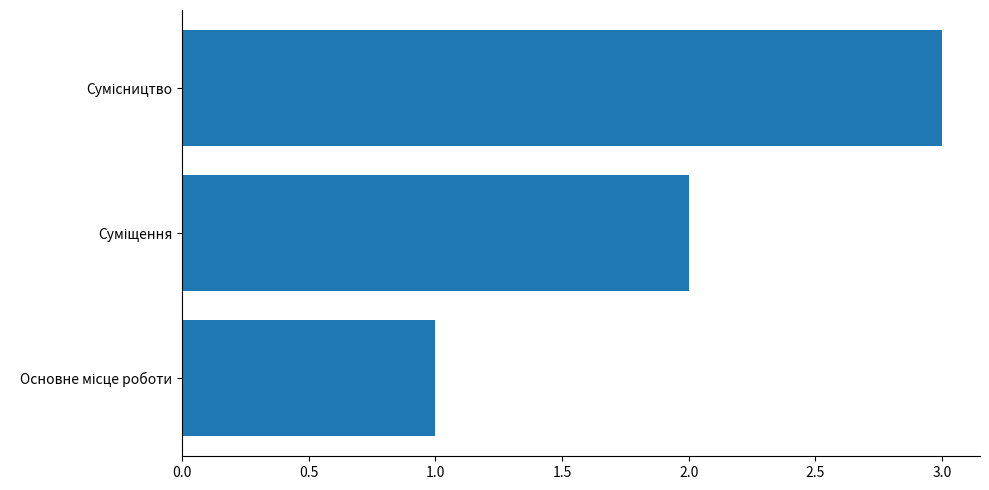

What is the maximum value shown in the chart?

3